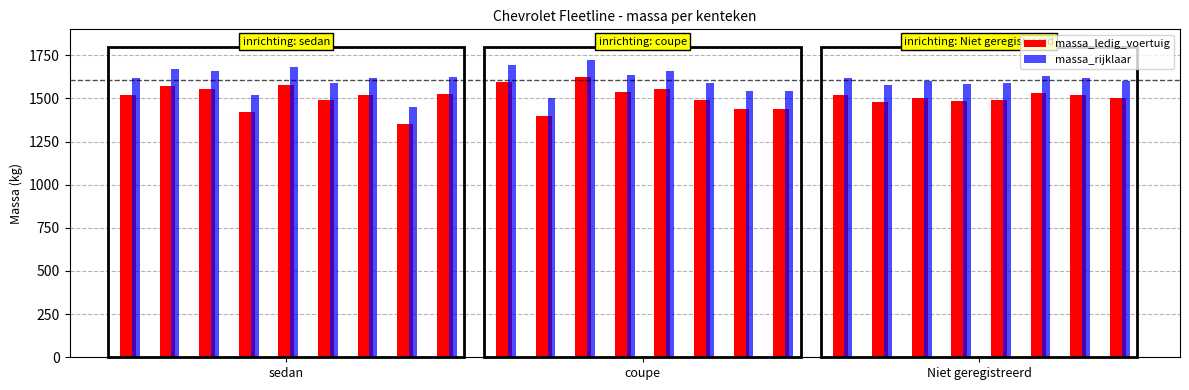

At how many categories does at least one series exceed 1522?

22